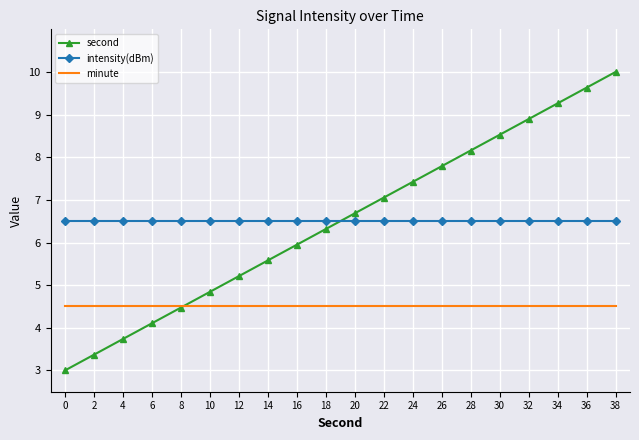

Reading left to right, what are all the values shown in this chart?

second: 0=3.0	2=3.4	4=3.7	6=4.1	8=4.5	10=4.8	12=5.2	14=5.6	16=5.9	18=6.3	20=6.7	22=7.1	24=7.4	26=7.8	28=8.2	30=8.5	32=8.9	34=9.3	36=9.6	38=10.0
intensity(dBm): 0=6.5	2=6.5	4=6.5	6=6.5	8=6.5	10=6.5	12=6.5	14=6.5	16=6.5	18=6.5	20=6.5	22=6.5	24=6.5	26=6.5	28=6.5	30=6.5	32=6.5	34=6.5	36=6.5	38=6.5
minute: 0=4.5	2=4.5	4=4.5	6=4.5	8=4.5	10=4.5	12=4.5	14=4.5	16=4.5	18=4.5	20=4.5	22=4.5	24=4.5	26=4.5	28=4.5	30=4.5	32=4.5	34=4.5	36=4.5	38=4.5